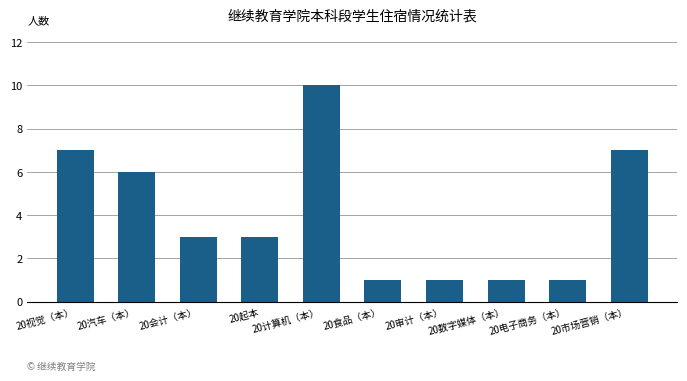

What position from the right is 20电子商务（本）?

2